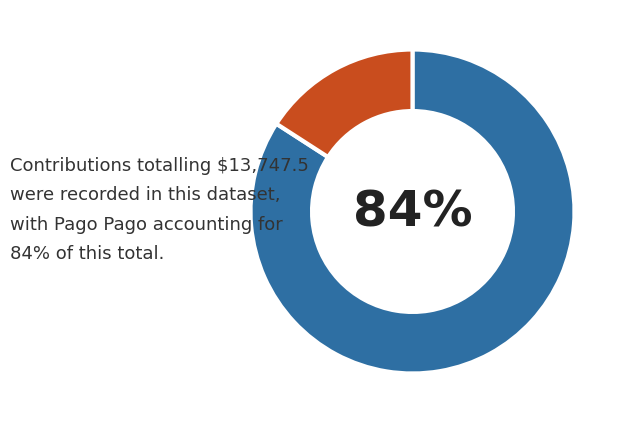

Does any single category account for the majority?

Yes